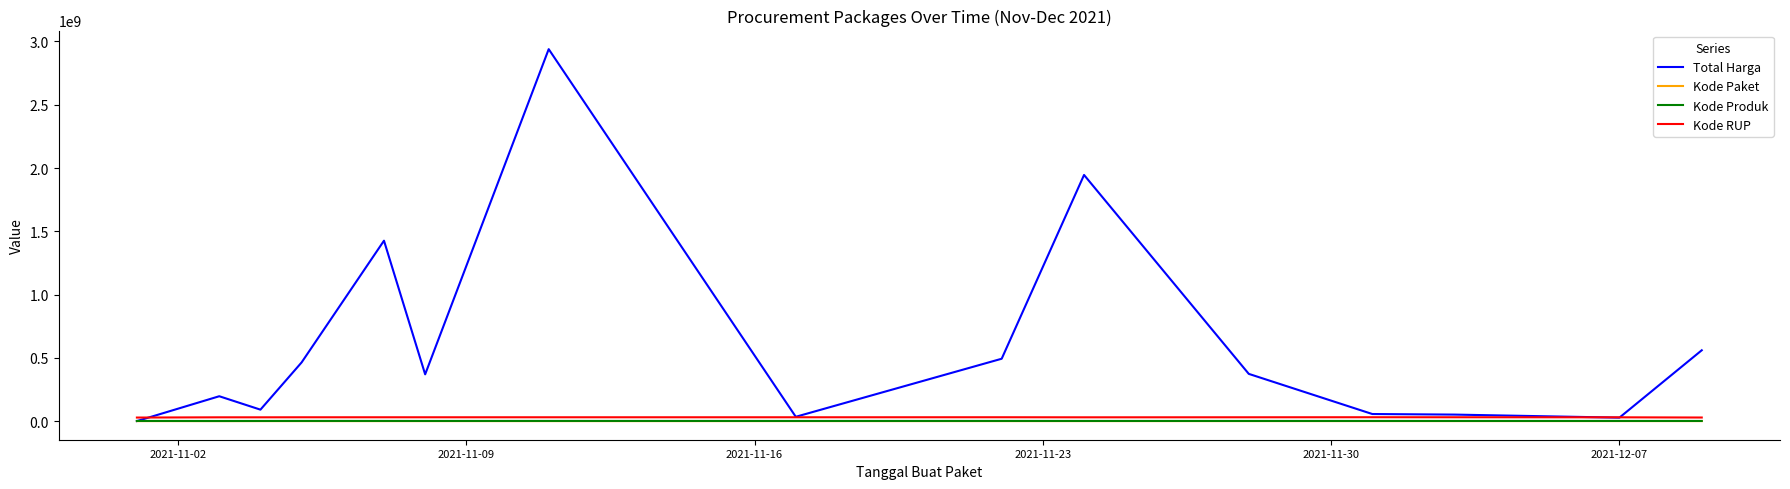

Which series has the largest total across all categories?

Total Harga